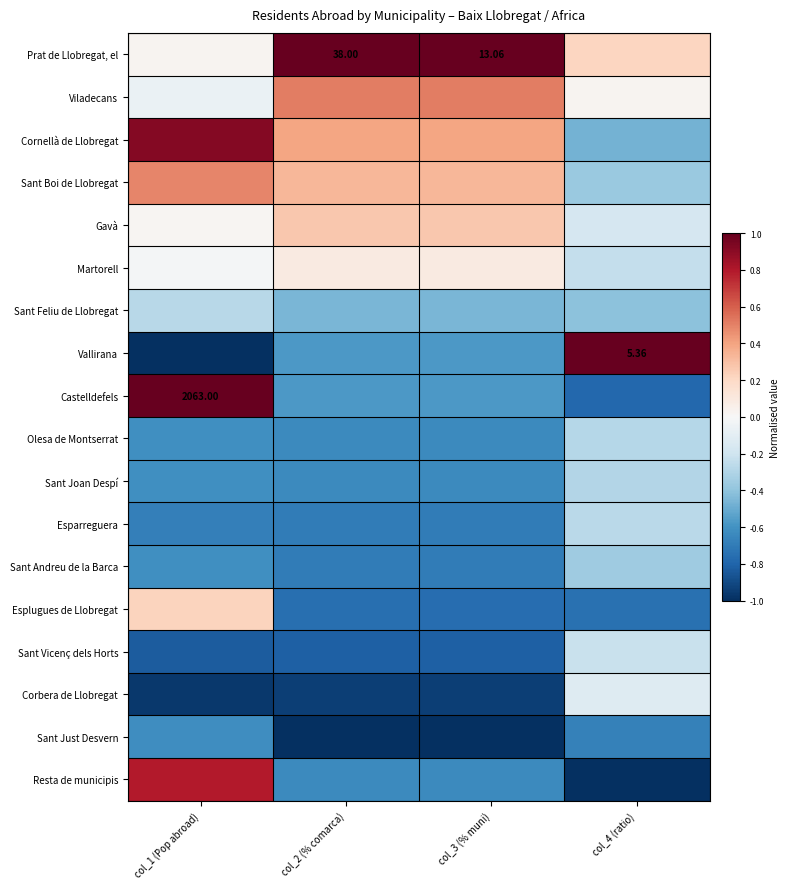

At which category is the sum across all series the highest?

col_1 (Pop abroad)